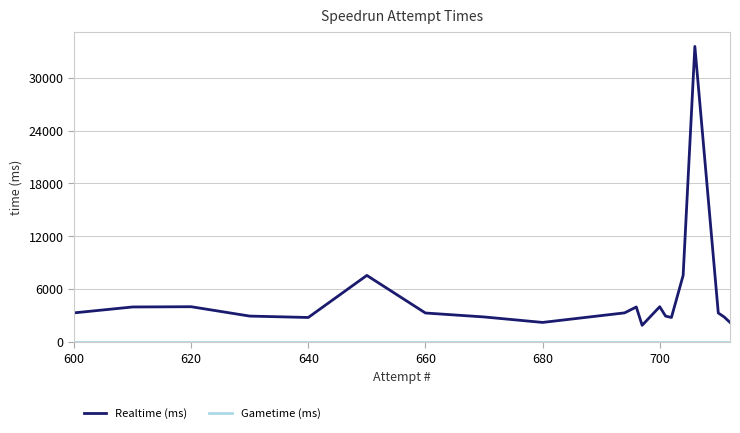

At how many categories does at least one series exceed 8849?

1